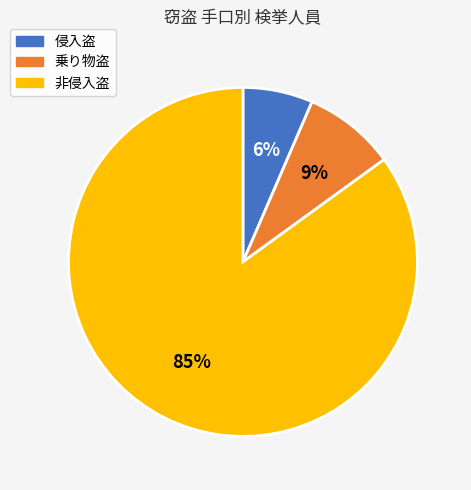

Combined, do 非侵入盗 and 乗り物盗 account for over 50%?

Yes